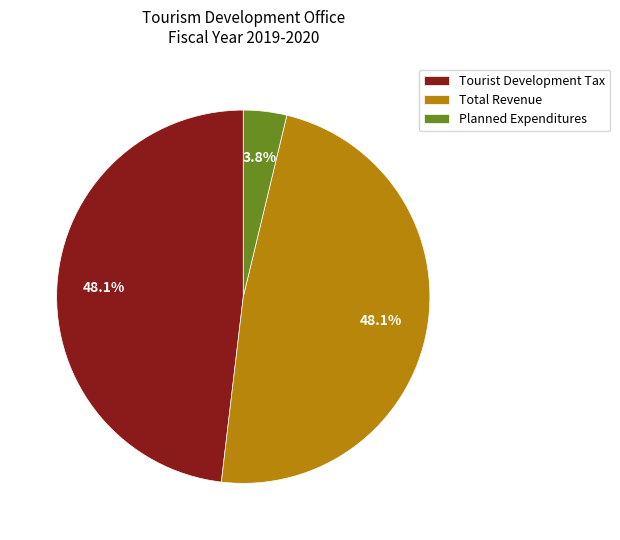

What is the ratio of the value at Planned Expenditures to the value at Tourist Development Tax?

0.1